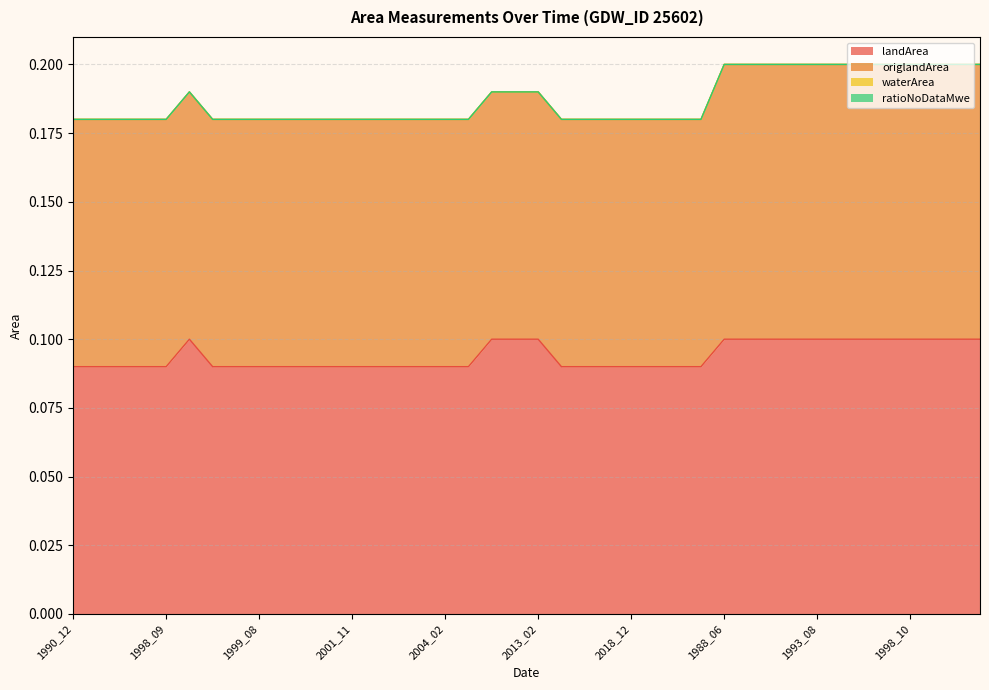

At which category is the sum across all series the highest?

1988_06